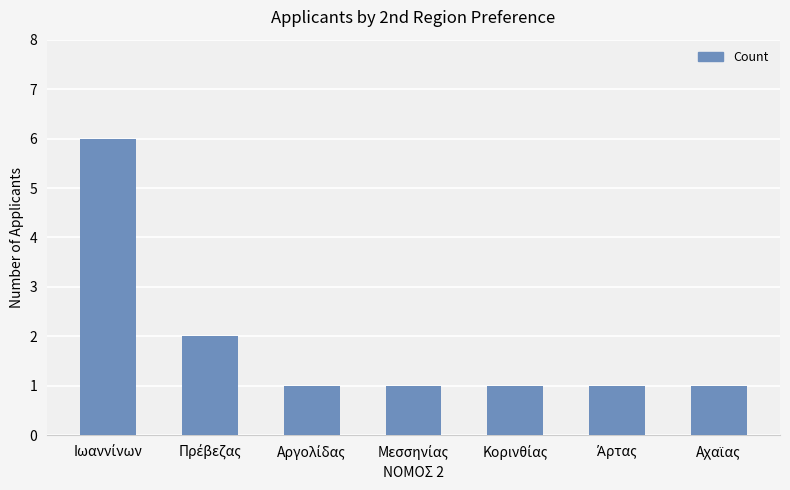

How many series are shown in this chart?

1